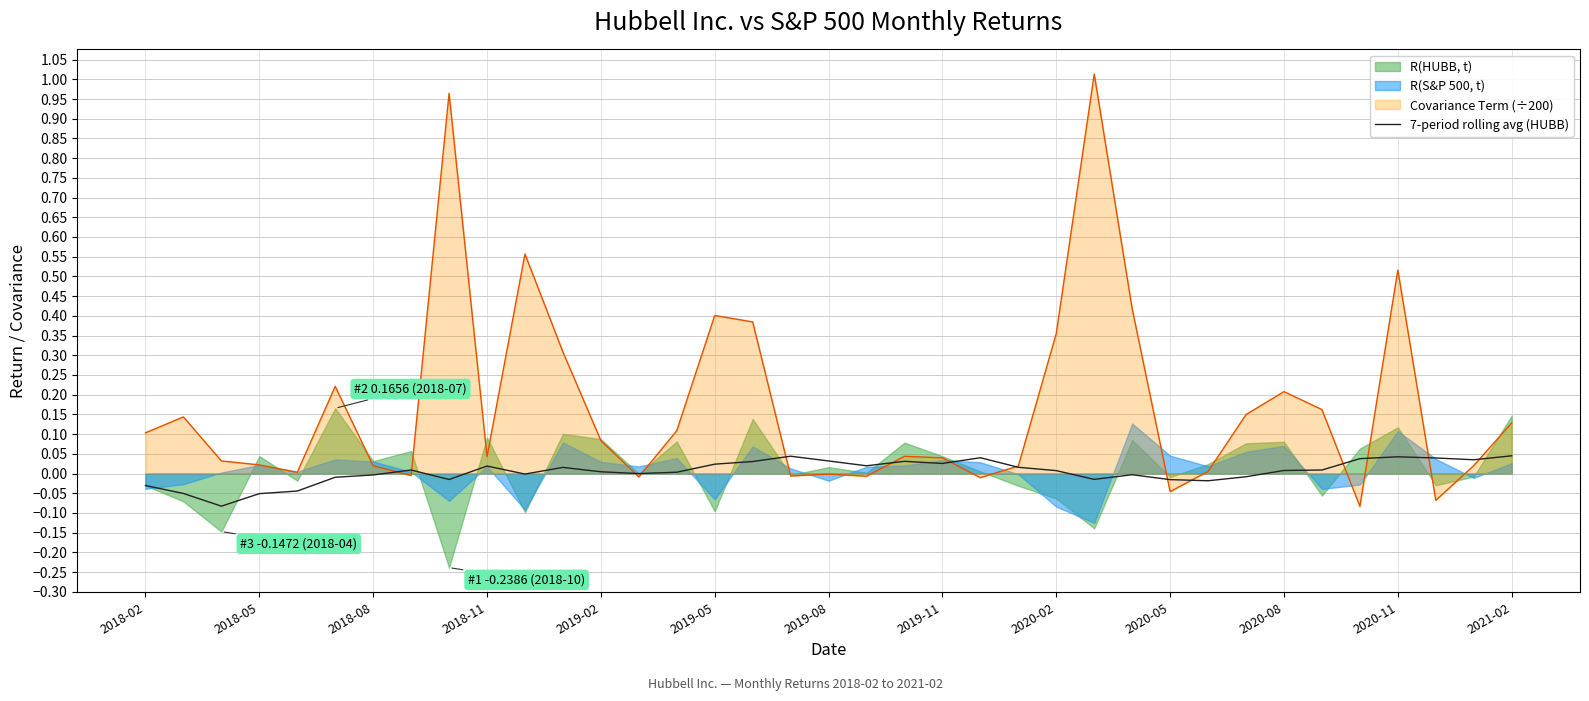

Reading left to right, transcribe all the data shown in this chart.

-0.0	-0.1	-0.1	-0.1	-0.0	-0.0	-0.0	0.0	-0.0	0.0	-0.0	0.0	0.0	-0.0	0.0	0.0	0.0	0.0	0.0	0.0	0.0	0.0	0.0	0.0	0.0	-0.0	-0.0	-0.0	-0.0	-0.0	0.0	0.0	0.0	0.0	0.0	0.0	0.0